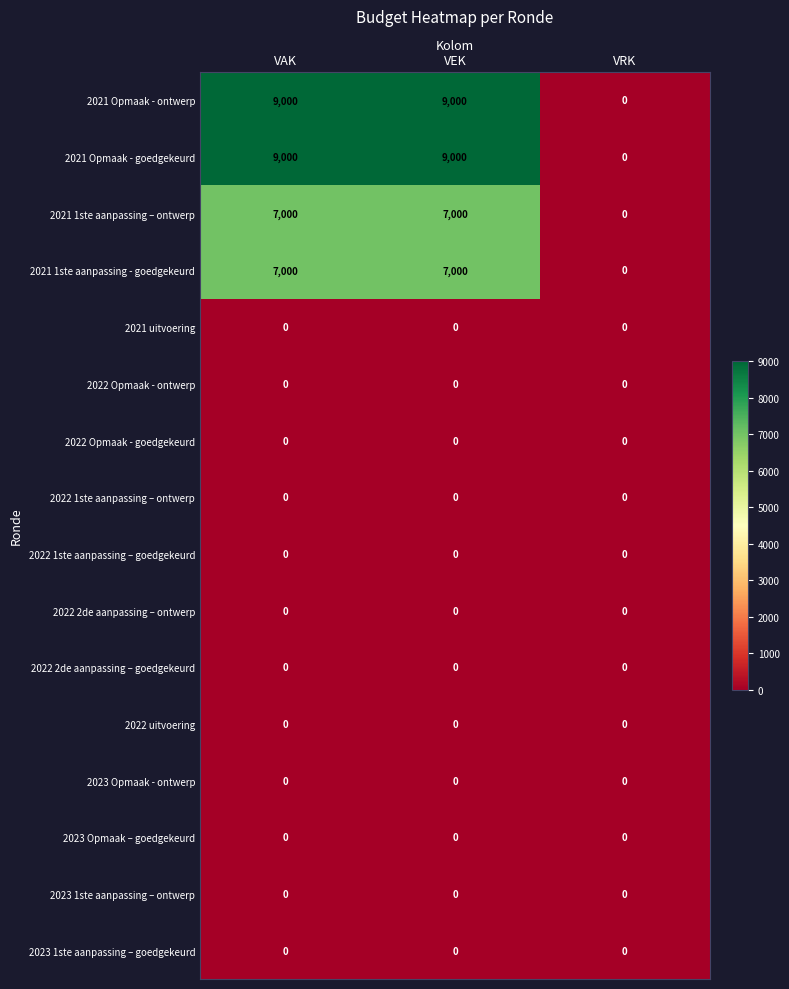

What is the difference between the 2021 Opmaak - ontwerp values at VRK and VAK?

9000